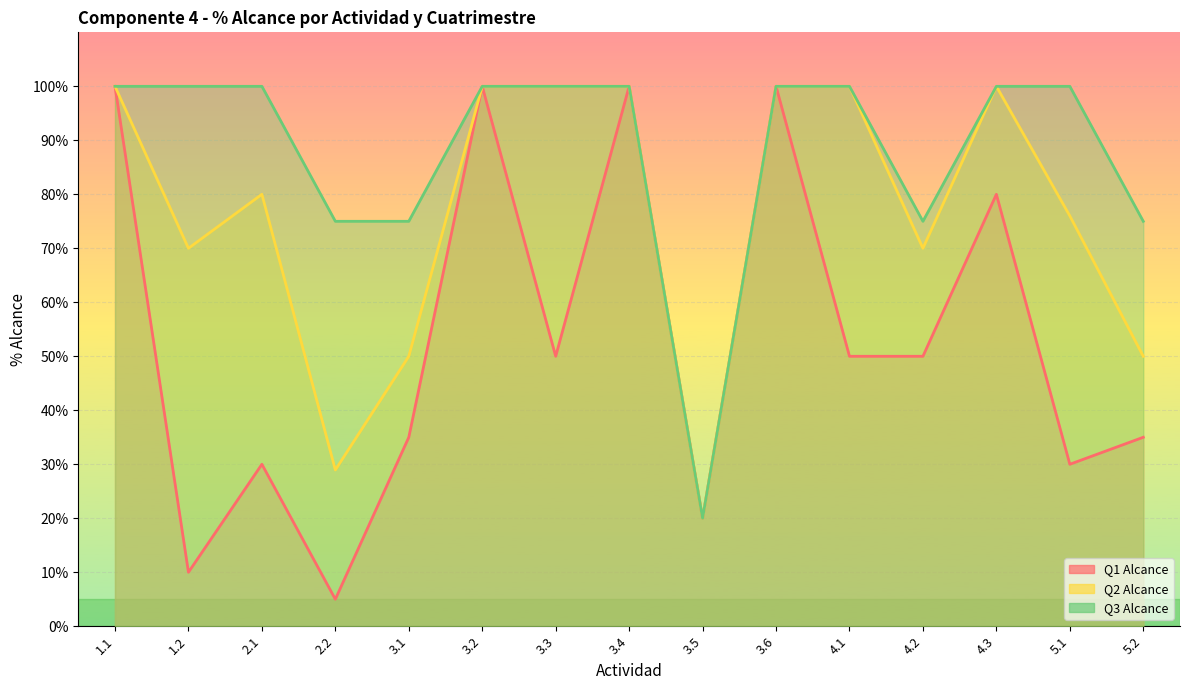

List the series in order of their overall mean, lowest first.

Q1 Alcance, Q2 Alcance, Q3 Alcance